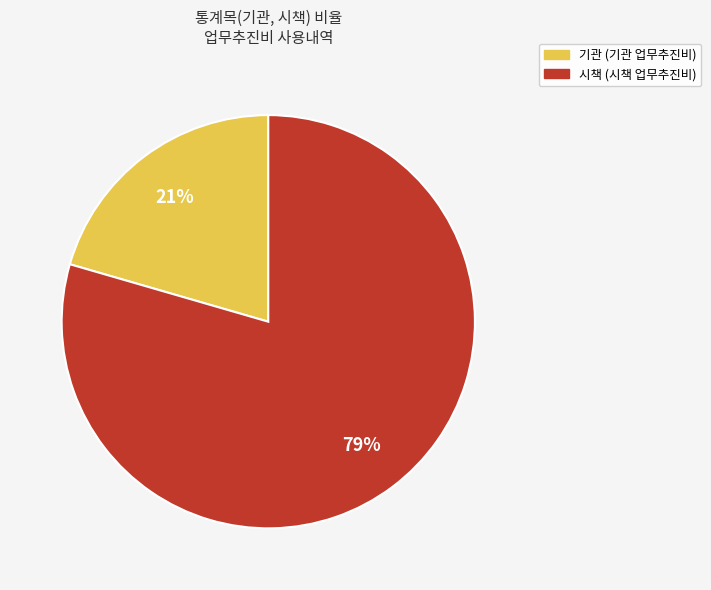

Which slice is the largest?

시책